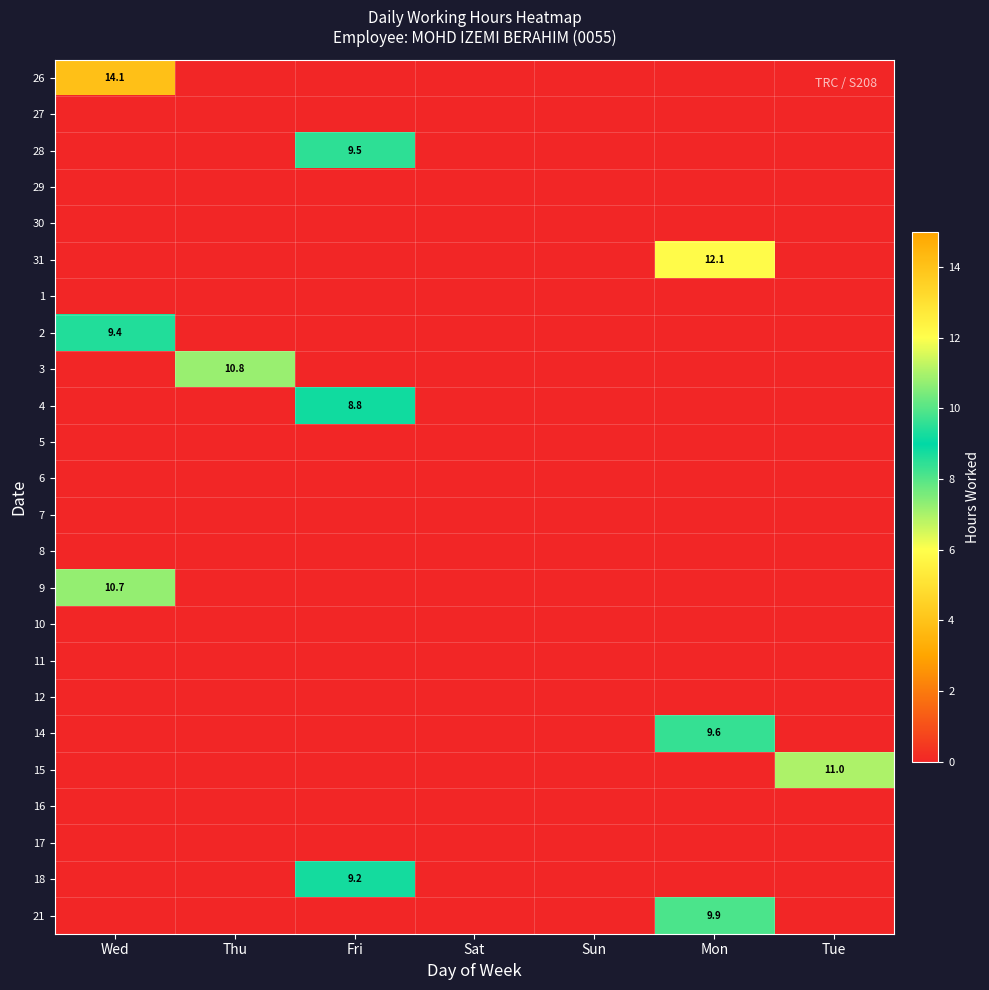

Which series has the largest total across all categories?

26